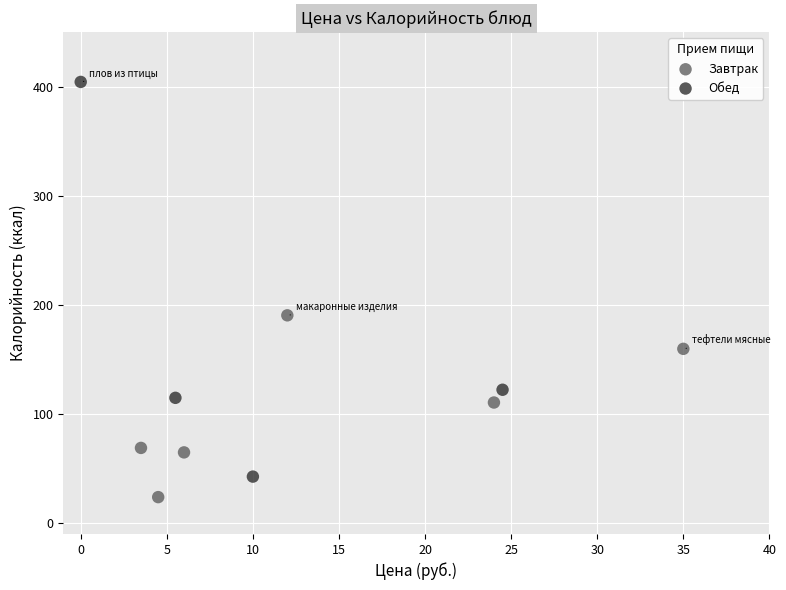

Which series reaches the maximum Y coordinate?

Обед